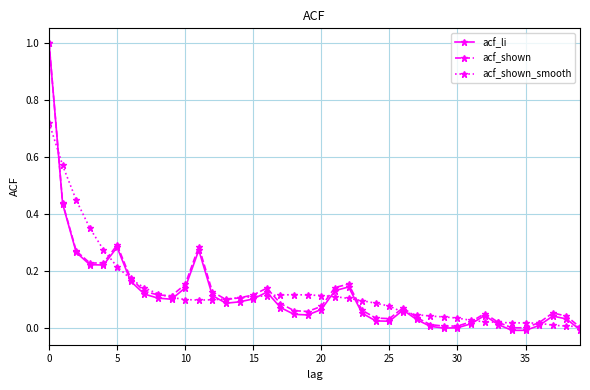

Which series has the widest spread of values?

acf_li